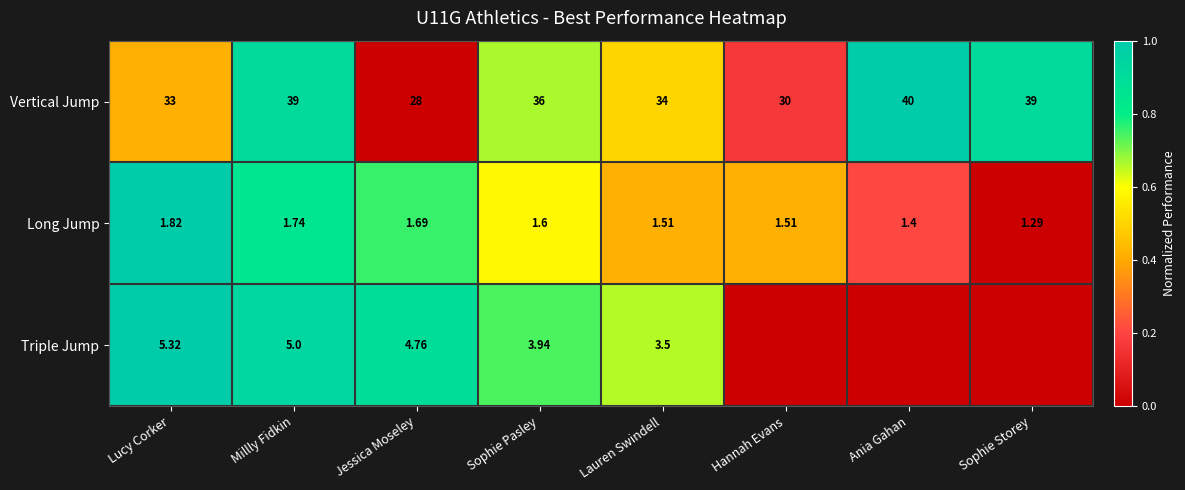

Is the value of Triple Jump at Sophie Pasley greater than the value of Long Jump at Millly Fidkin?

Yes